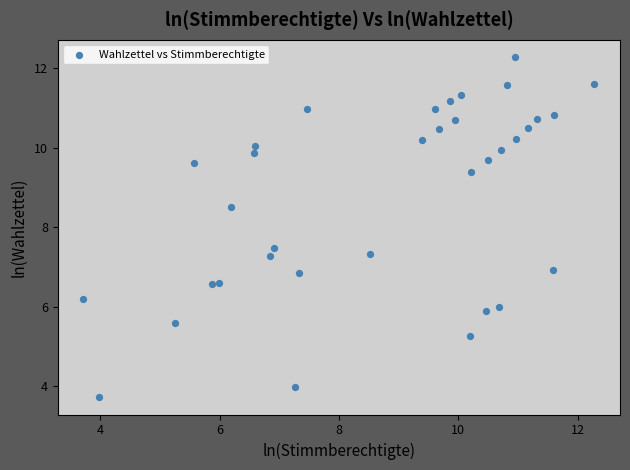

What is the range of X values (max minus min)?

8.6